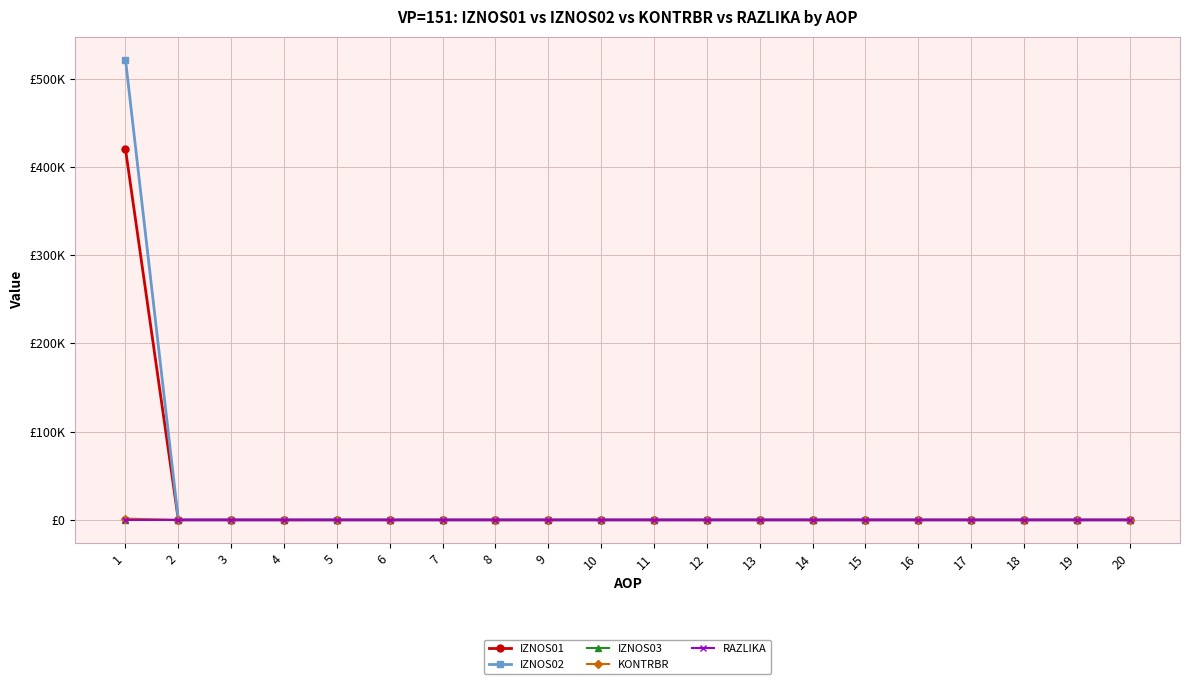

What is the greatest value displayed?

521336.7